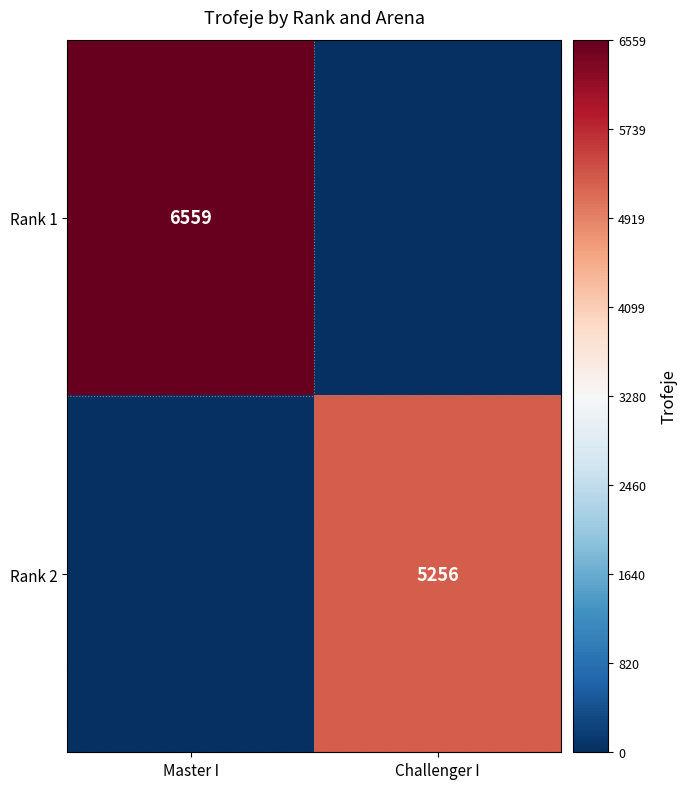

Is it true that Rank 1 equals 6559 at Master I?

True